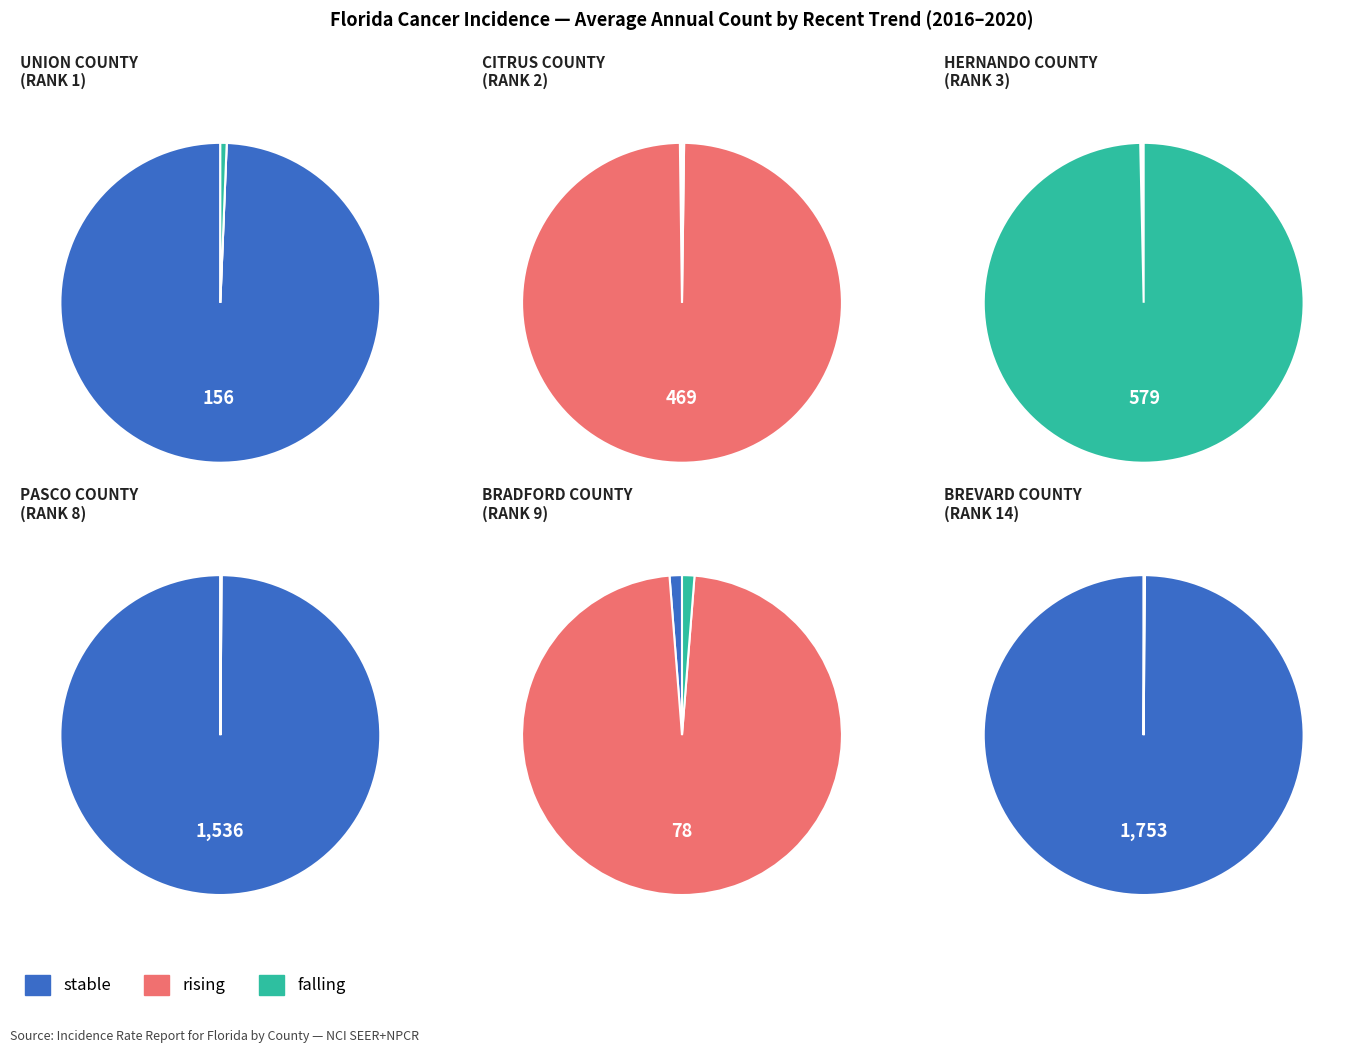

Which slice is the largest?

stable